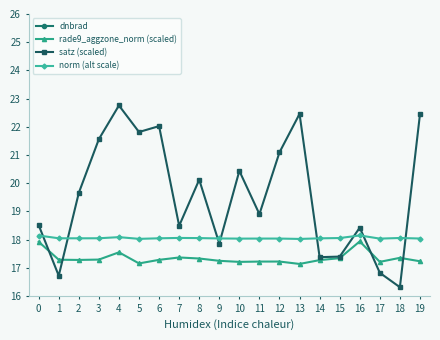

What is the difference between the second highest and minimum values in the norm (alt scale) series?

0.1